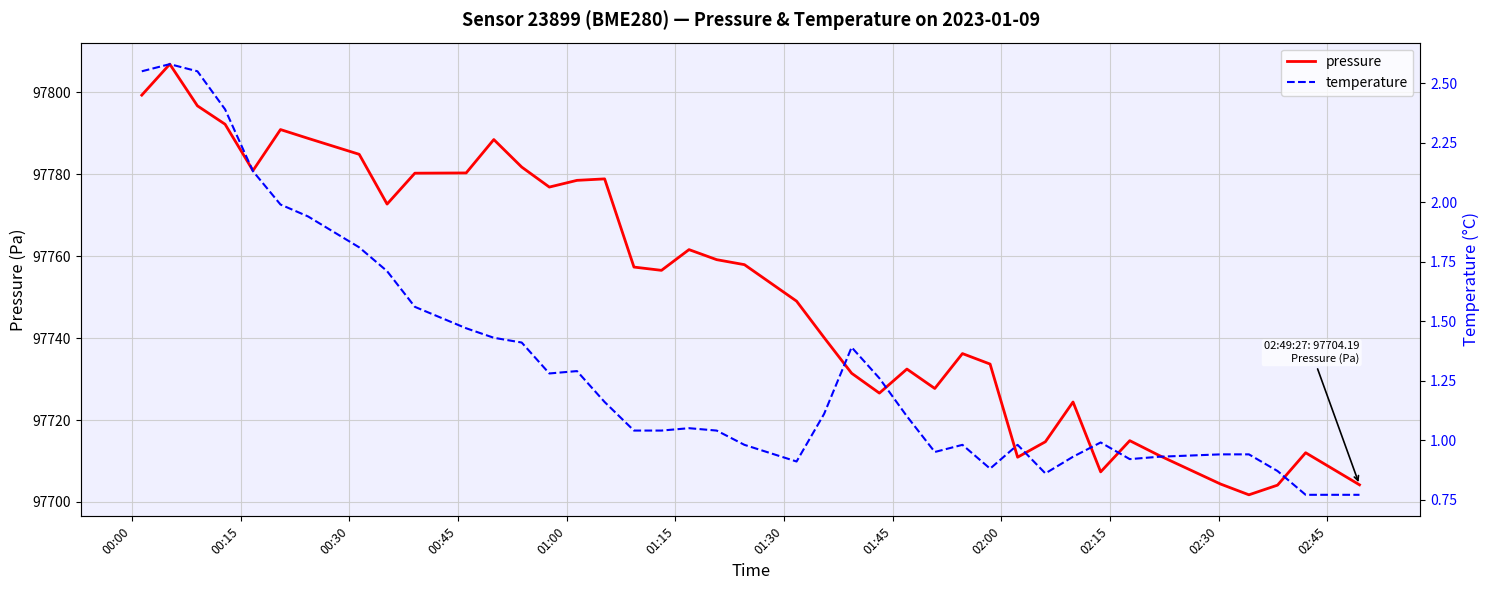

What is the minimum value for pressure?

97701.8